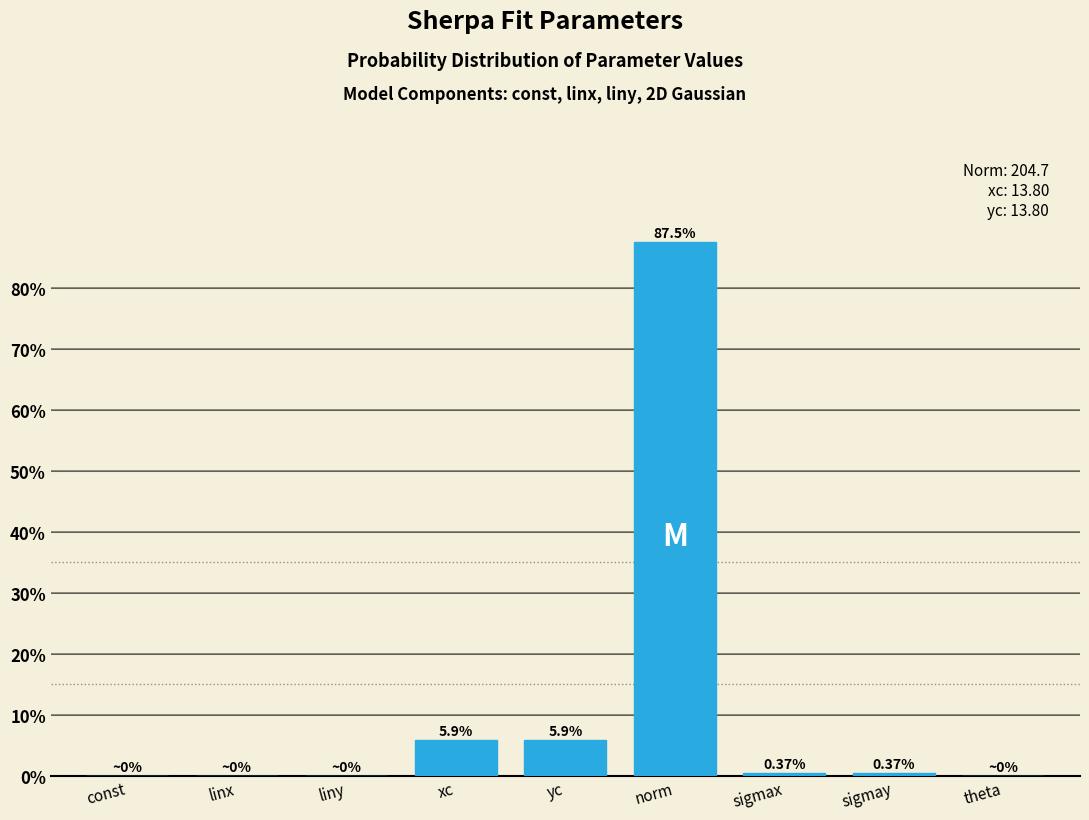

What is the change in value from yc to theta?

-5.9